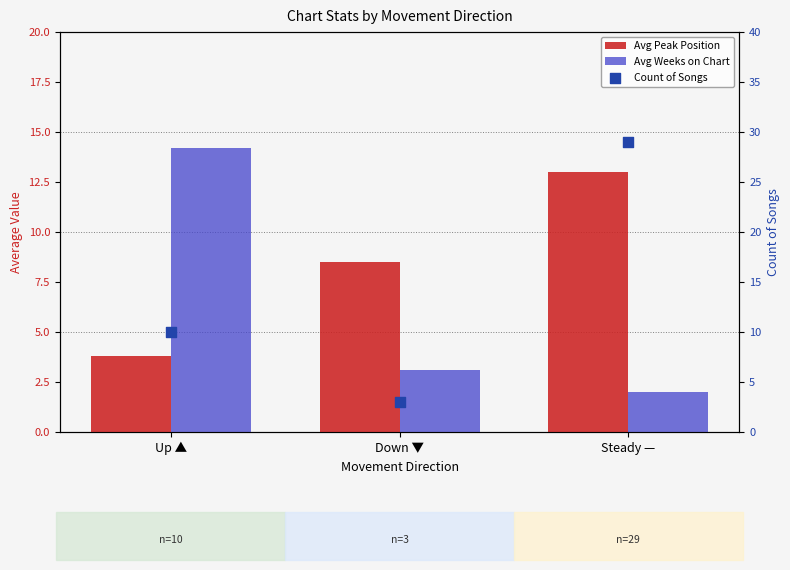

Is the value of Avg Peak Position at Up ▲ greater than the value of Count of Songs at Down ▼?

Yes